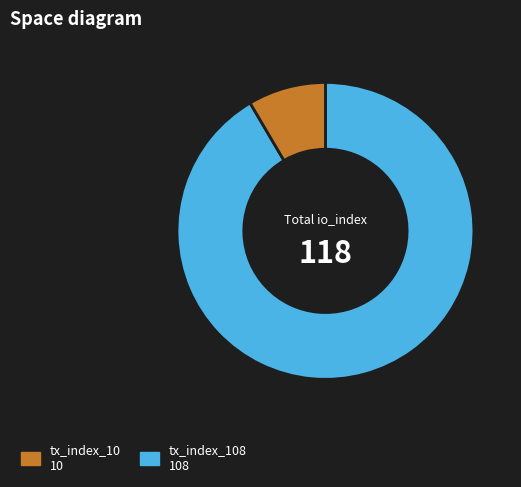

Does any single category account for the majority?

Yes